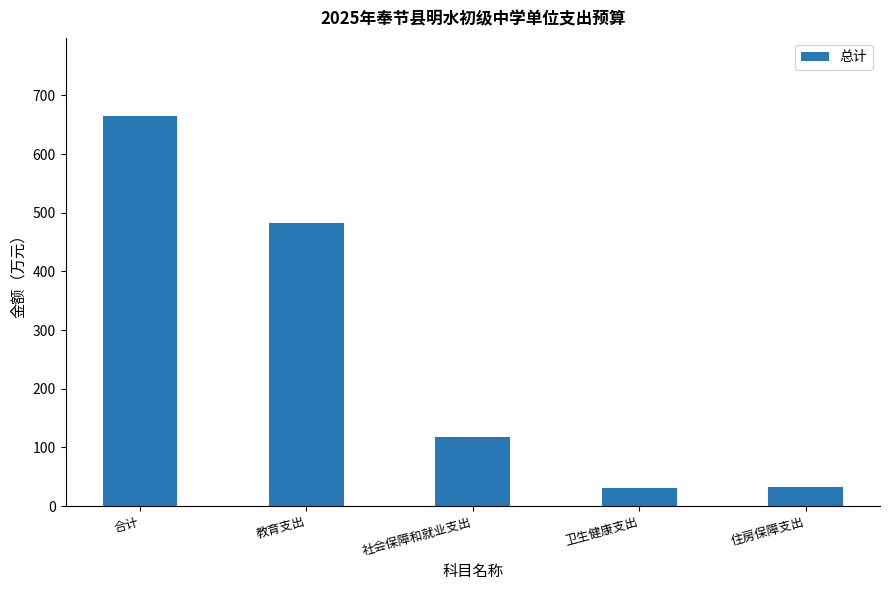

The value at 教育支出 is 653.0. True or false?

False